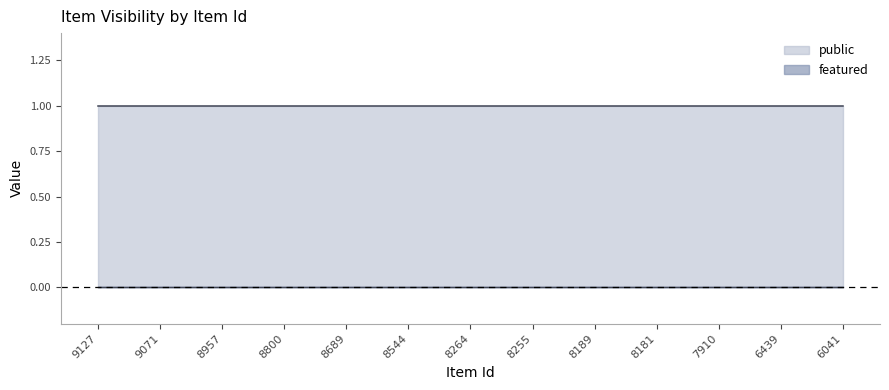

What is the difference between the highest and lowest values at 9127?

1